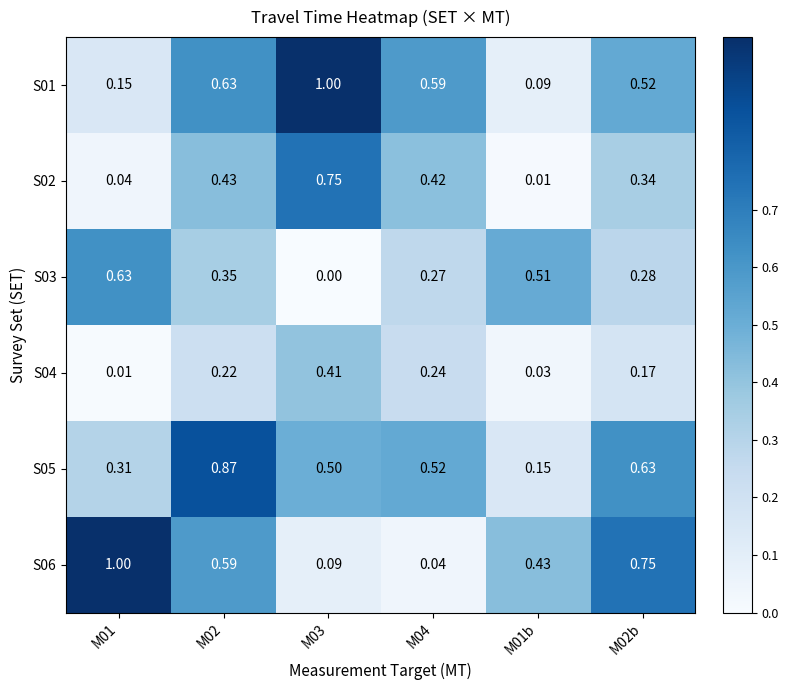

Is the value of S01 at M04 greater than the value of S04 at M04?

Yes